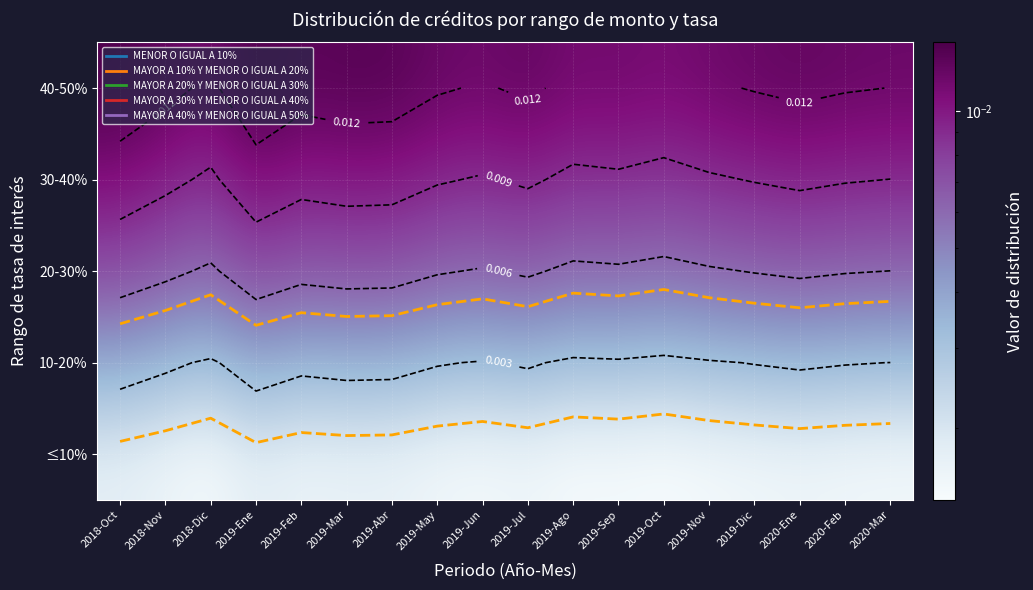

Rank the series by their maximum value, from highest to lowest.

40-50%, 30-40%, 20-30%, 10-20%, ≤10%